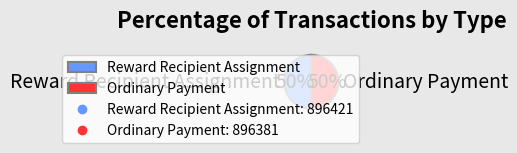

What is the ratio of the value at Ordinary Payment to the value at Reward Recipient Assignment?

1.0